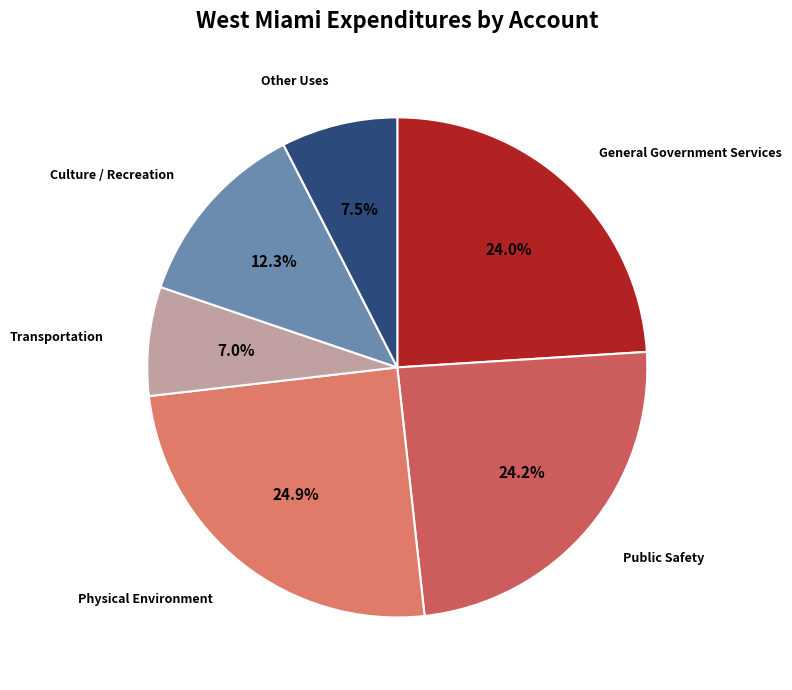

Approximately how many times larger is the value at Culture / Recreation compared to General Government Services?

0.5